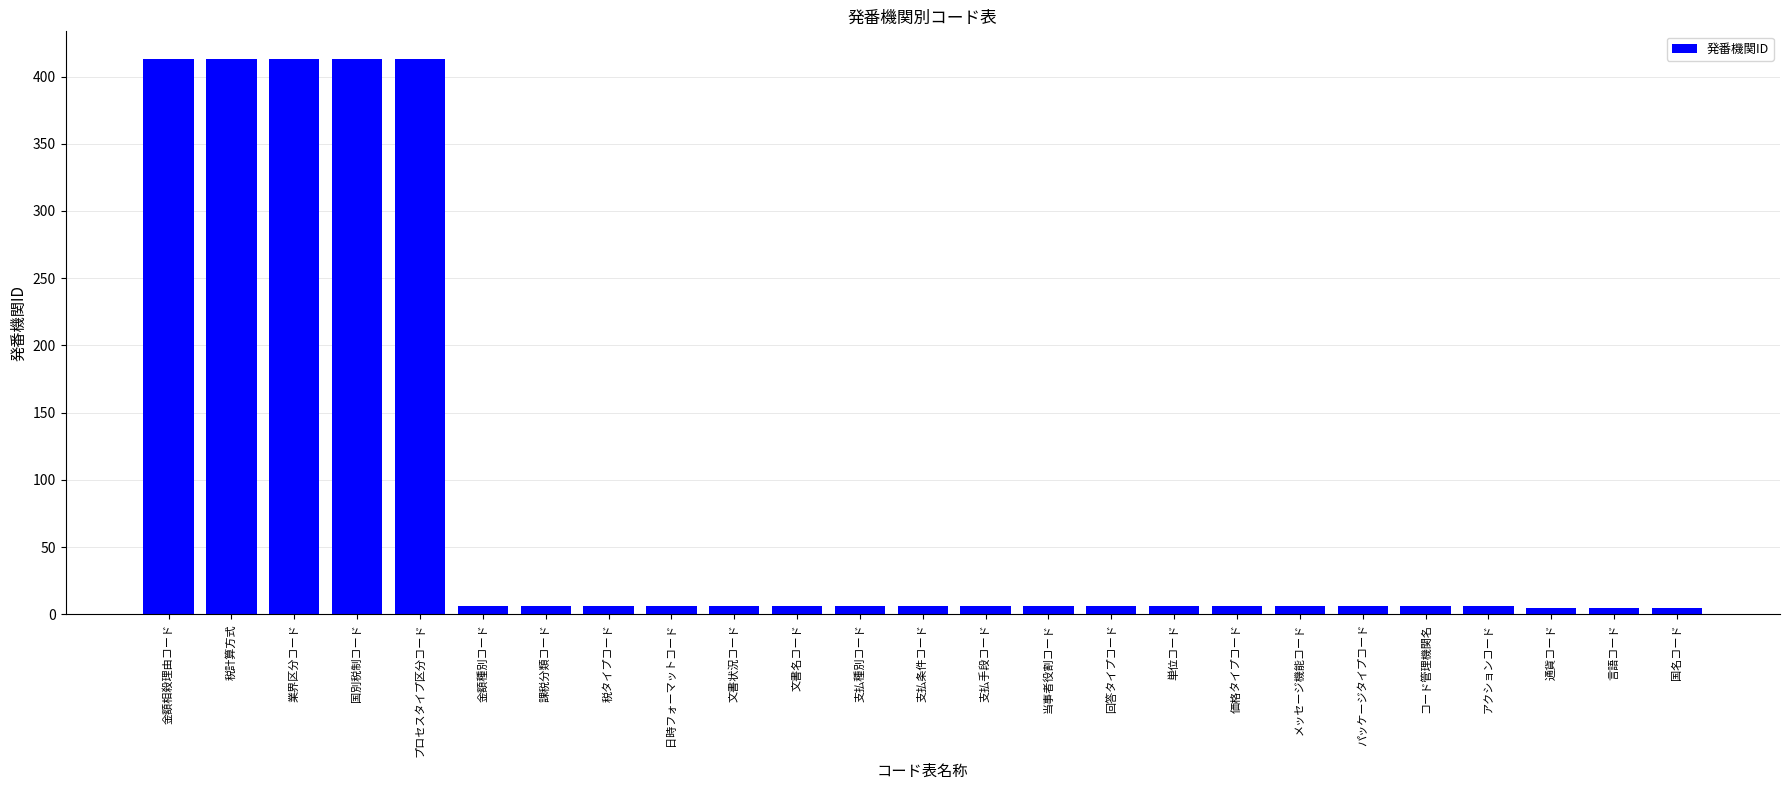

What is the label of the 21st bar from the left?

コード管理機関名